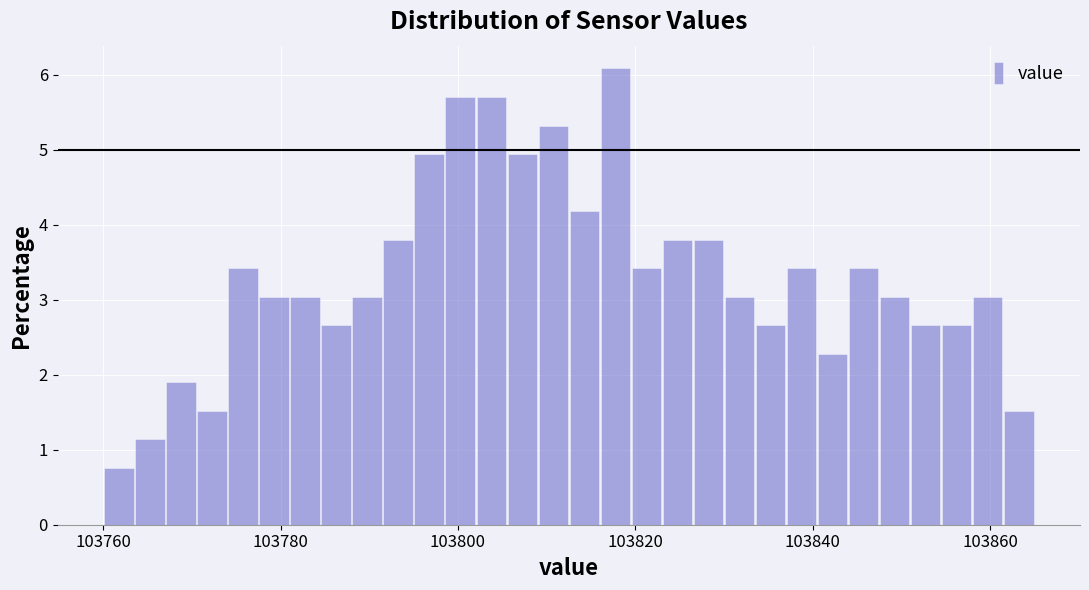

Read against the x-axis, roughly where is the centre of the tallest bar?

103818